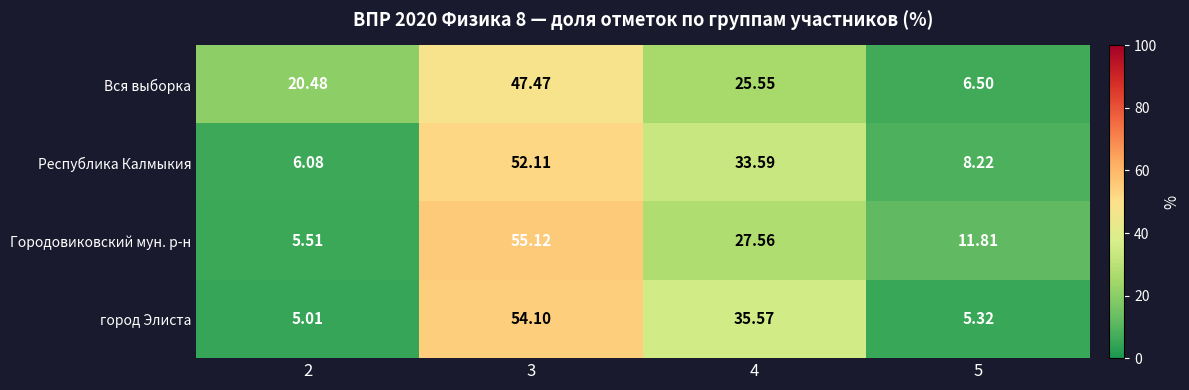

Which series has the widest spread of values?

Городовиковский мун. р-н